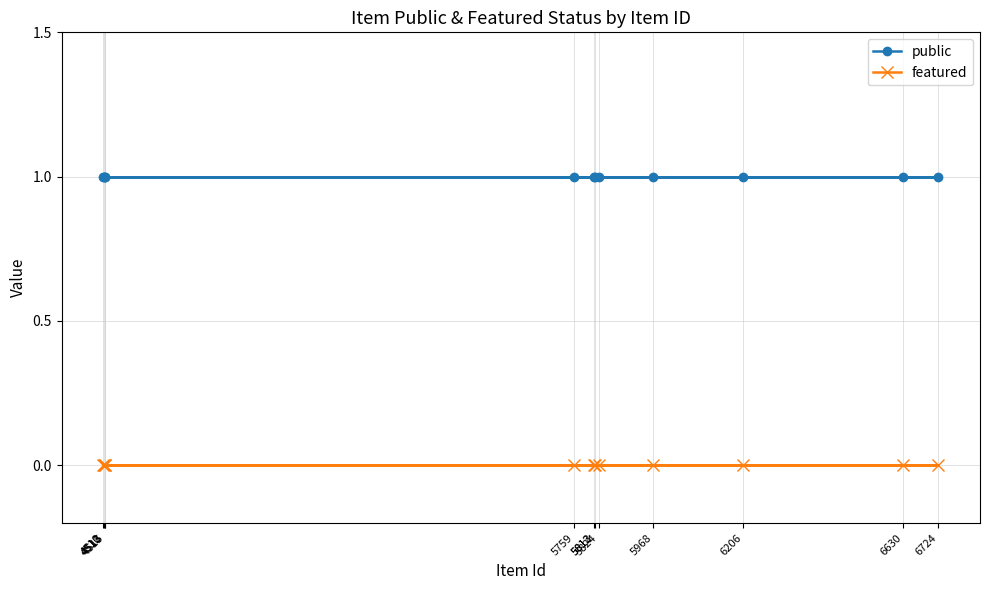

What is the sum of all public values?

12